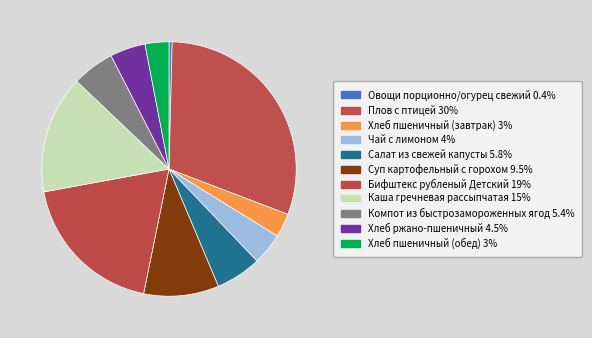

Does any single category account for the majority?

No